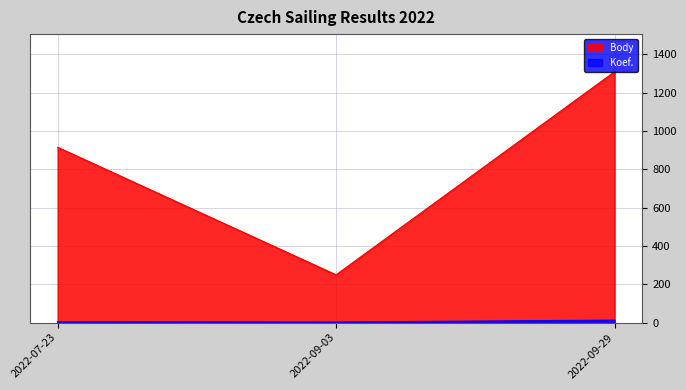

What are all the series names shown in the legend?

Koef., Body